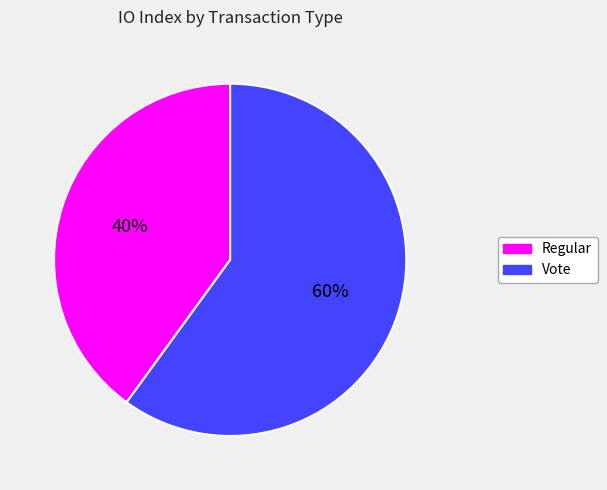

To the nearest percent, what portion does Vote represent?

60%